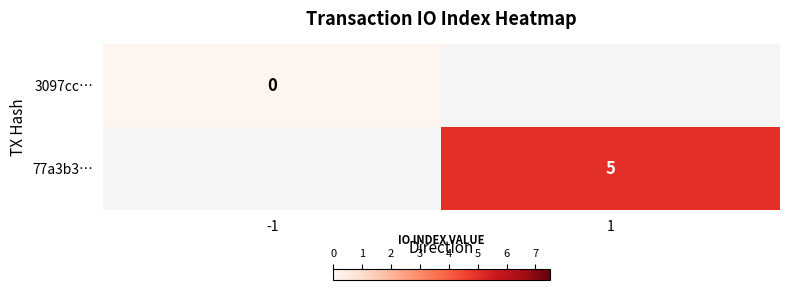

At which category does the chart reach its peak across all series?

1